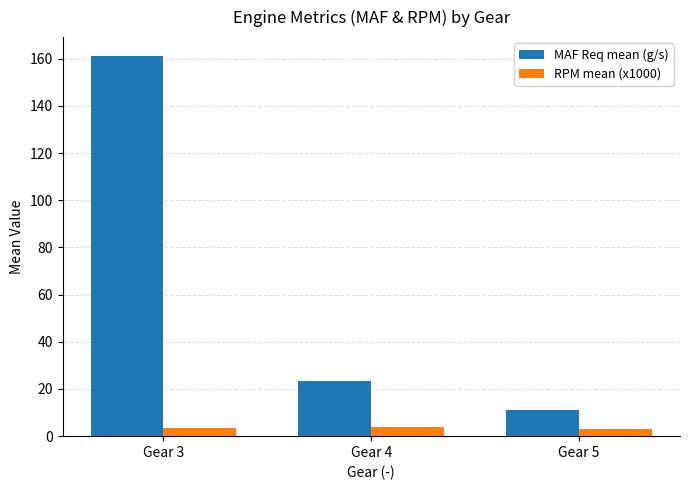

At Gear 4, list the series in order from smallest to largest.

RPM mean (x1000), MAF Req mean (g/s)